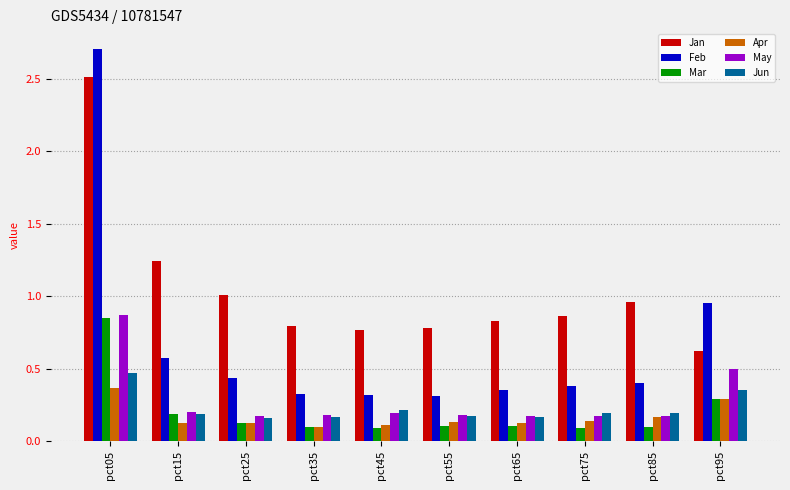

Which series changed the most between pct05 and pct25?

Feb